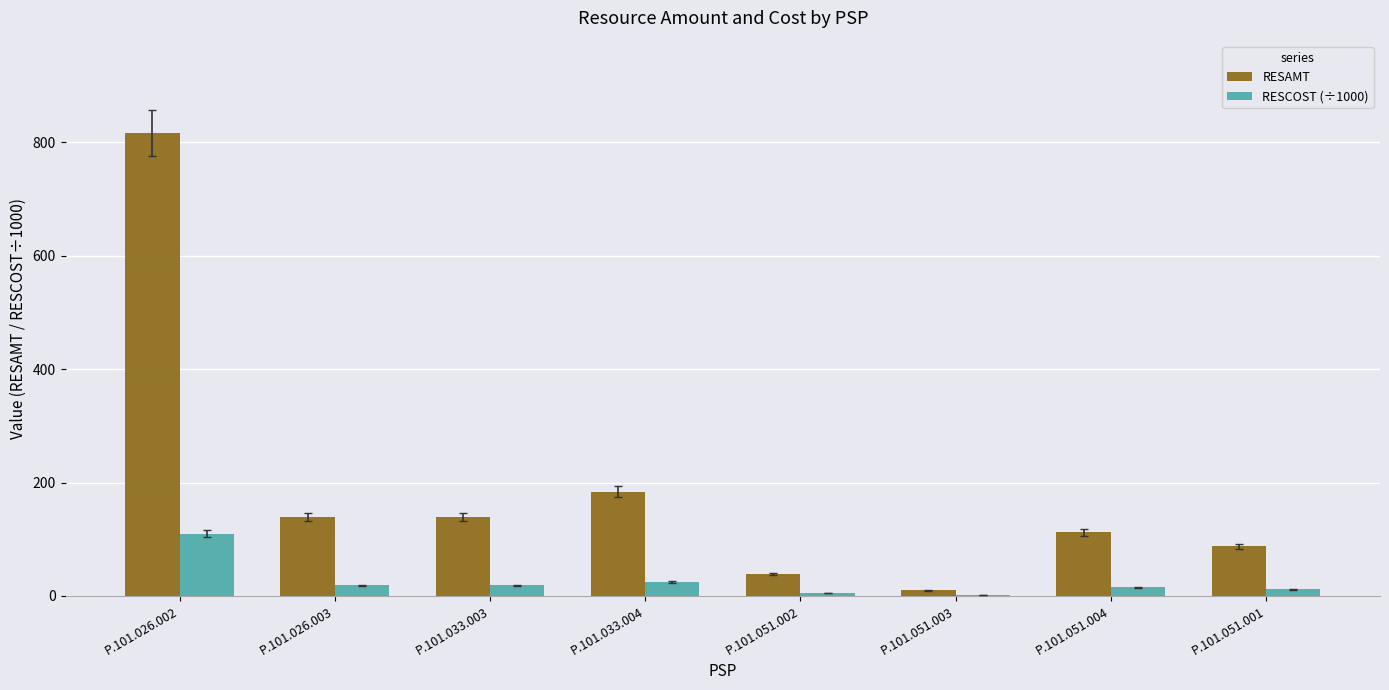

Which label corresponds to the largest value in the chart?

P.101.026.002